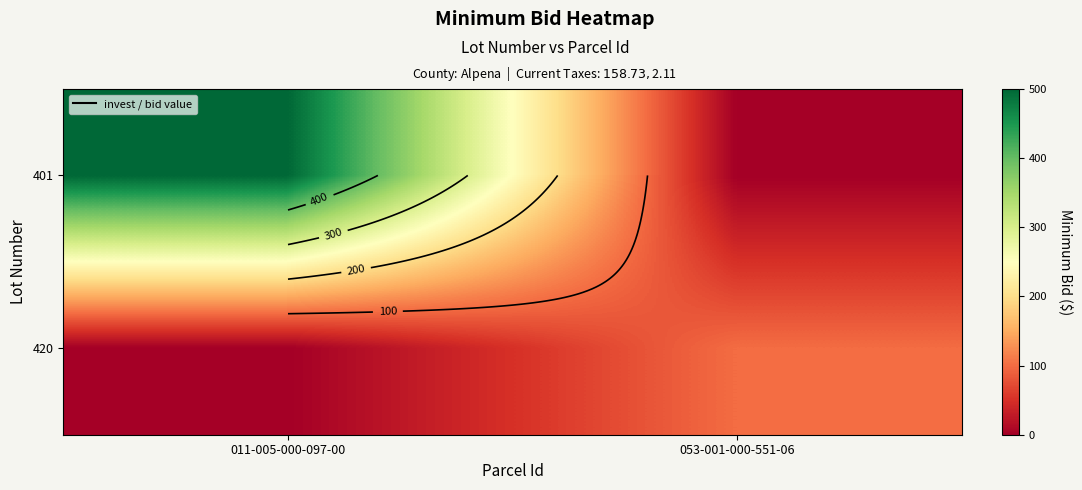

Between 011-005-000-097-00 and 053-001-000-551-06, which is larger?

011-005-000-097-00